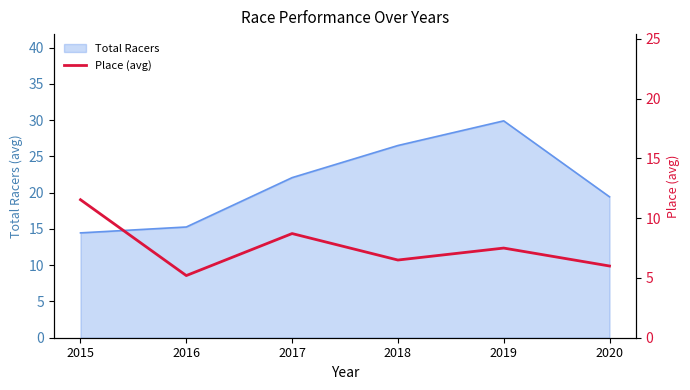

How many lines are shown in the chart?

1